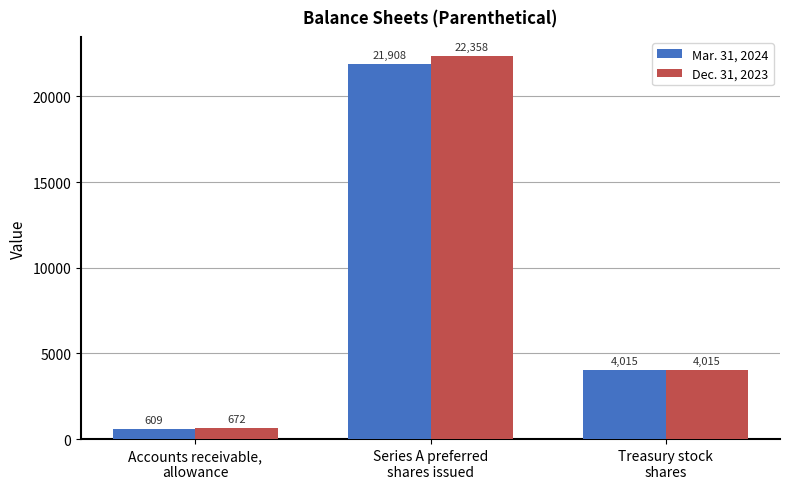

List the series in order of their peak value, lowest first.

Mar. 31, 2024, Dec. 31, 2023